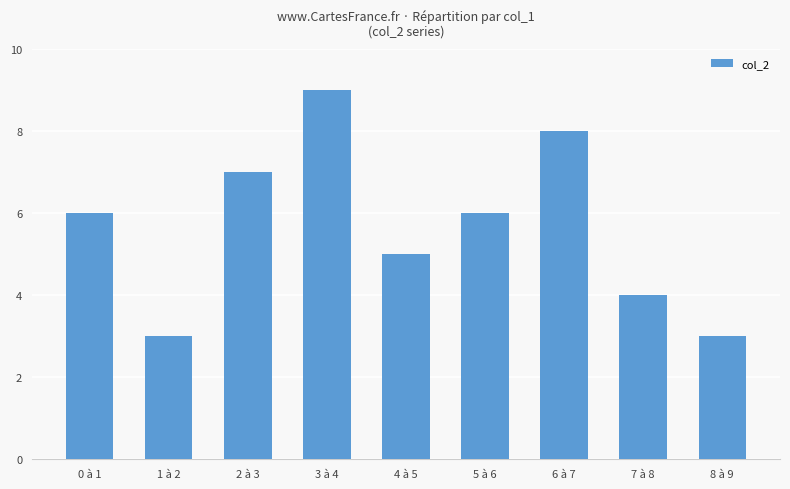

What is the difference between the values at 1 à 2 and 0 à 1?

3